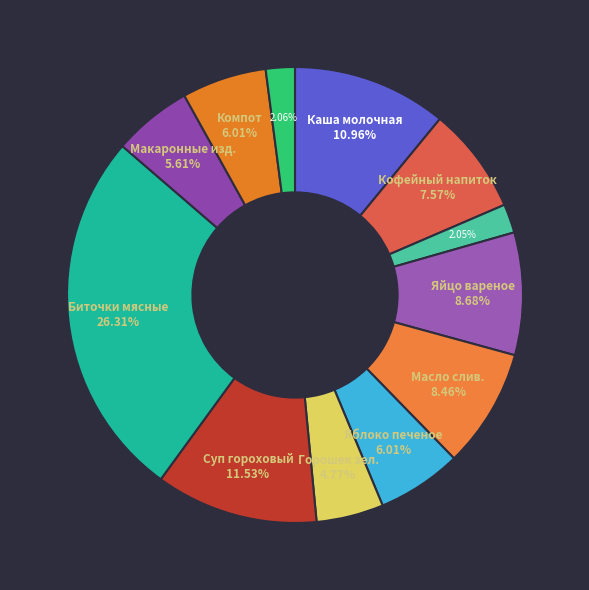

Count the number of slices in the pie.

12